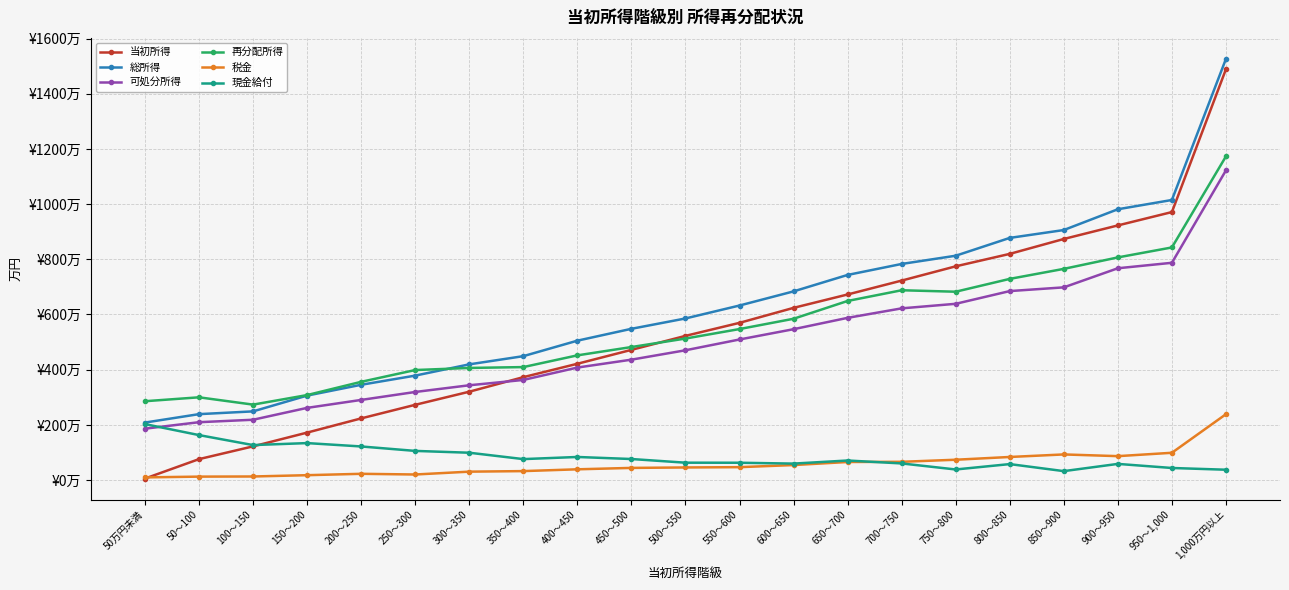

Reading left to right, what are all the values shown in this chart?

当初所得: 5.5	75.9	122.1	172.0	223.5	272.7	320.2	372.9	421.4	471.8	522.5	569.7	624.0	672.5	722.8	774.5	819.6	873.6	922.7	971.1	1488.7
総所得: 208.4	238.9	248.9	306.1	345.3	378.5	419.3	449.0	505.1	548.1	585.6	632.5	683.7	743.3	783.1	812.9	877.5	906.0	981.3	1014.9	1526.2
可処分所得: 186.2	209.7	218.6	261.6	290.4	319.2	343.5	362.8	407.7	436.3	470.3	509.4	546.7	587.8	622.2	638.7	684.8	698.3	767.5	787.3	1122.2
再分配所得: 285.7	299.9	273.4	308.0	356.0	398.7	406.3	409.4	451.9	482.0	512.8	547.2	584.5	649.0	687.8	682.5	729.0	765.3	806.8	842.9	1172.9
税金: 9.7	12.5	13.0	17.7	22.7	20.2	30.5	32.5	39.0	44.1	45.7	46.8	54.4	65.5	66.2	73.7	83.7	92.9	86.7	98.9	238.7
現金給付: 202.8	163.0	126.8	134.0	121.8	105.7	99.1	76.0	83.7	76.3	63.0	62.8	59.7	70.9	60.3	38.4	57.9	32.4	58.6	43.8	37.5